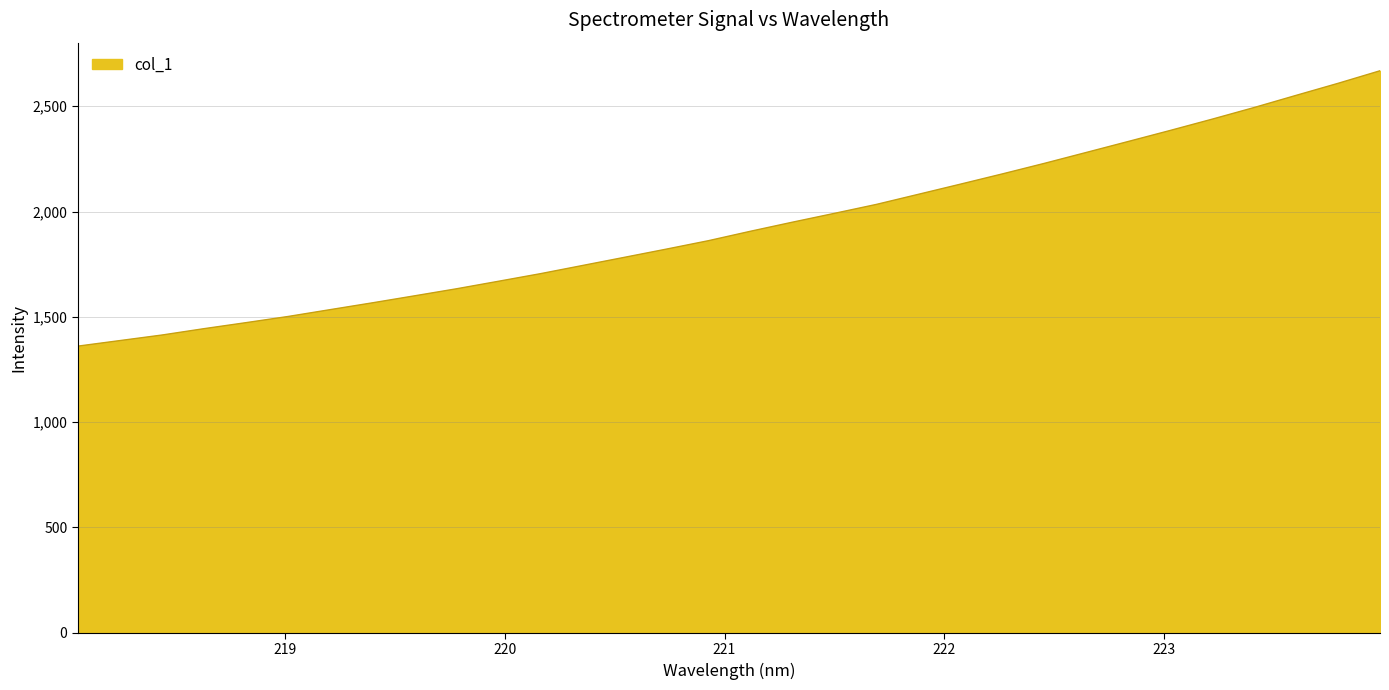

What is the difference between the maximum and minimum values?

1307.2